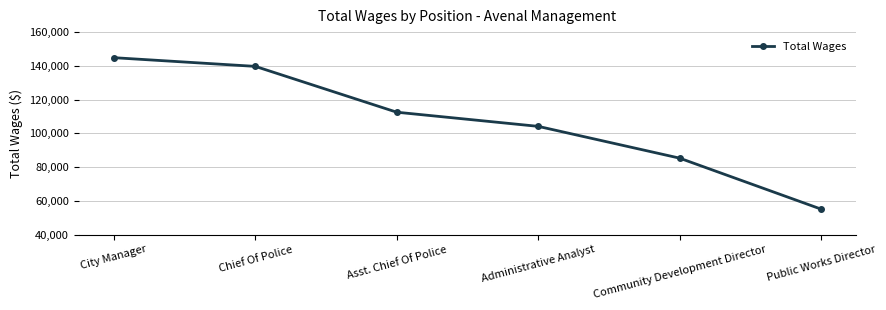

Reading left to right, what are all the values shown in this chart?

City Manager=144842	Chief Of Police=139682	Asst. Chief Of Police=112512	Administrative Analyst=104126	Community Development Director=85280	Public Works Director=55068